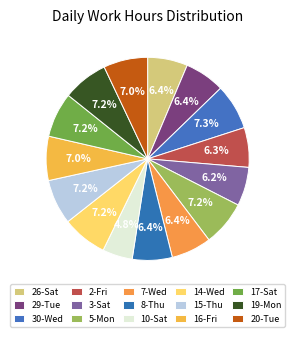

How many segments does this pie chart have?

15